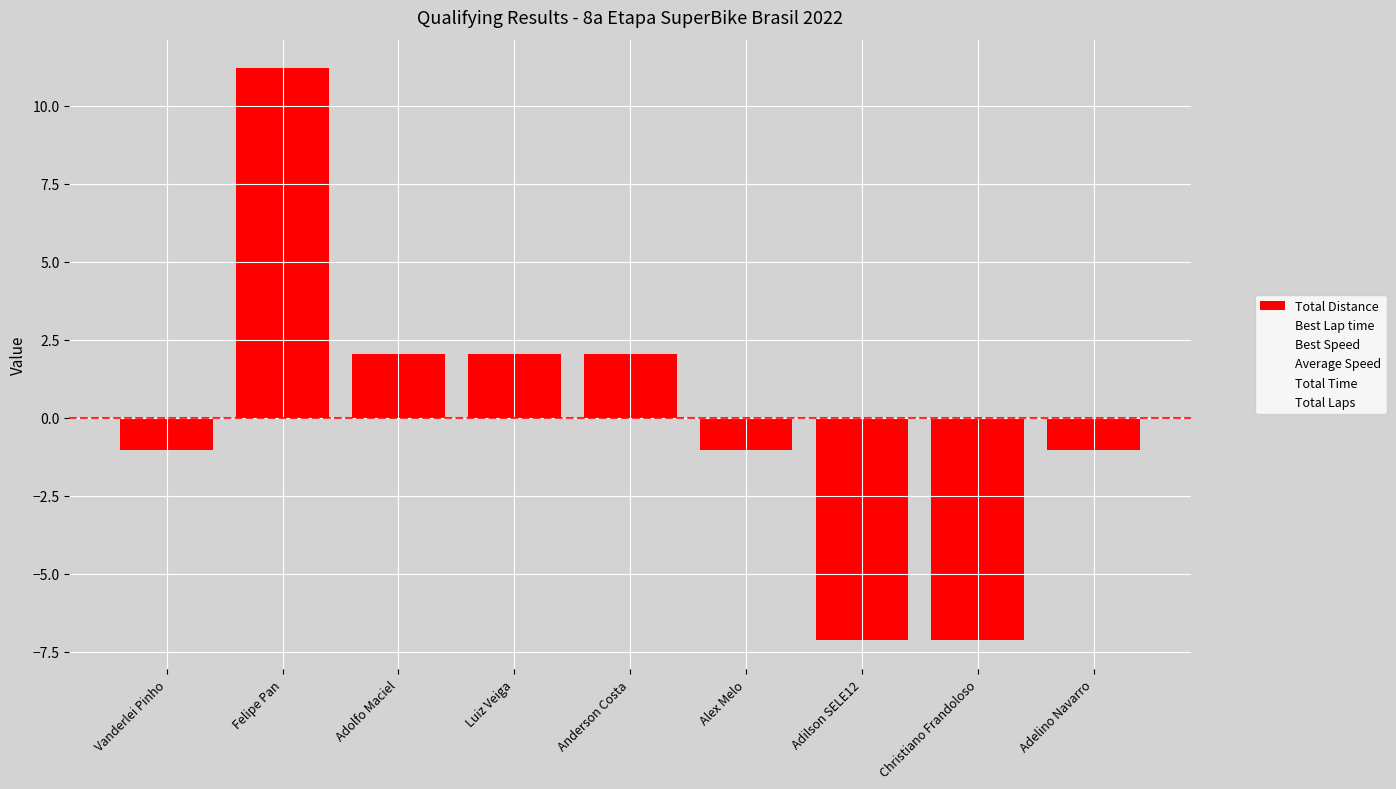

What position from the right is Alex Melo?

4